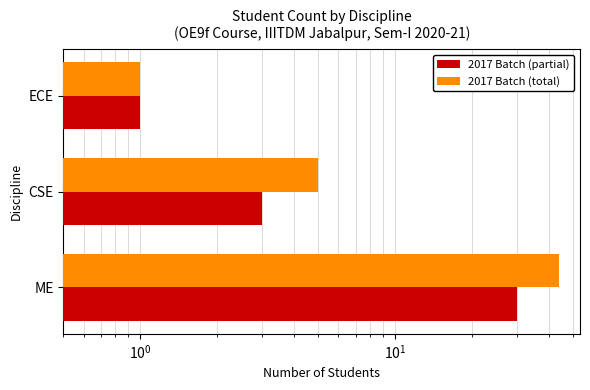

At how many categories does at least one series exceed 19?

1